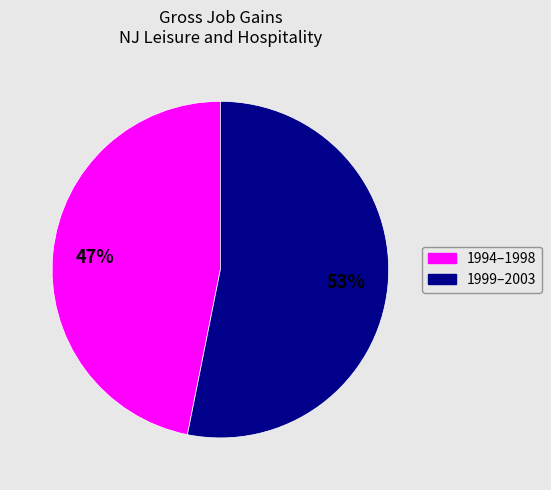

Count the number of slices in the pie.

2